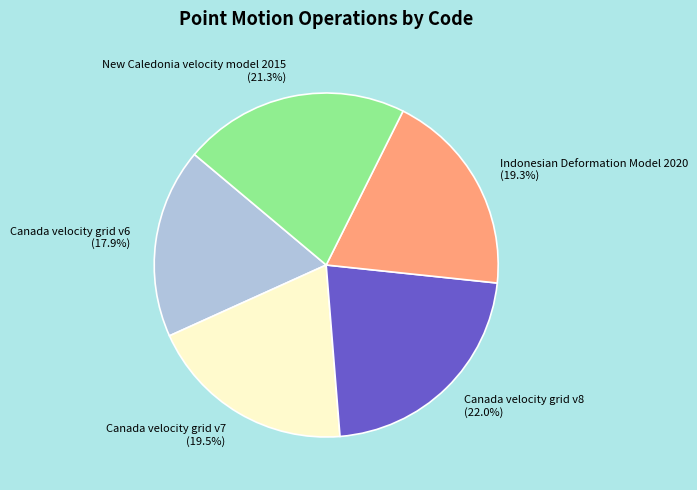

Combined, do Indonesian Deformation Model 2020 and Canada velocity grid v8 account for over 50%?

No